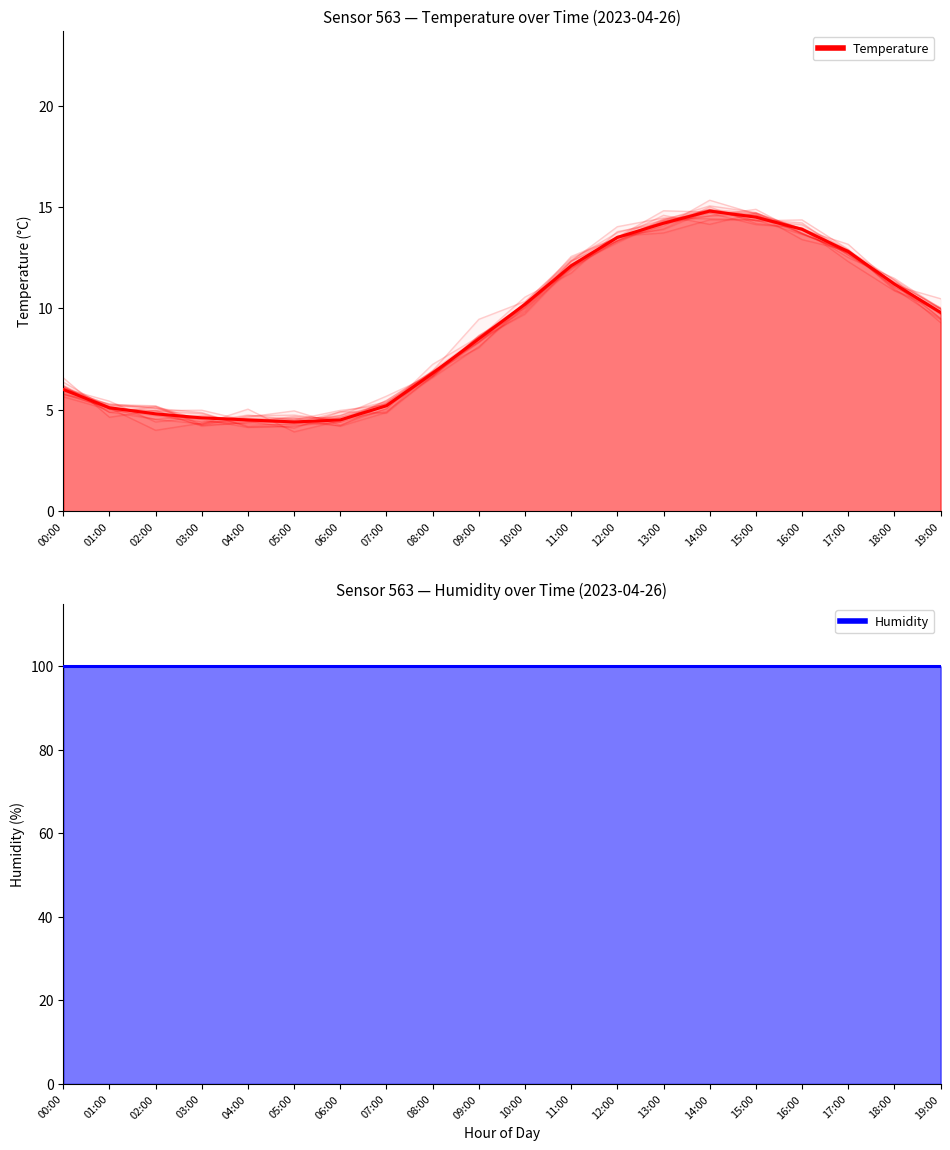

How many data points does each series have?

20